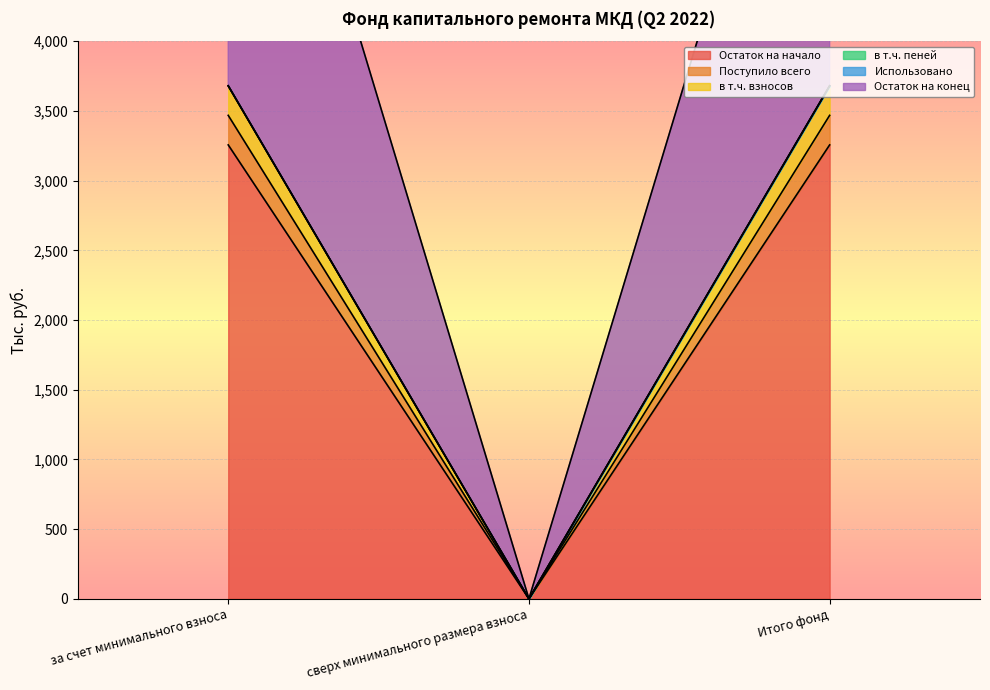

What is the difference between the highest and lowest values at за счет минимального взноса?

3891.9